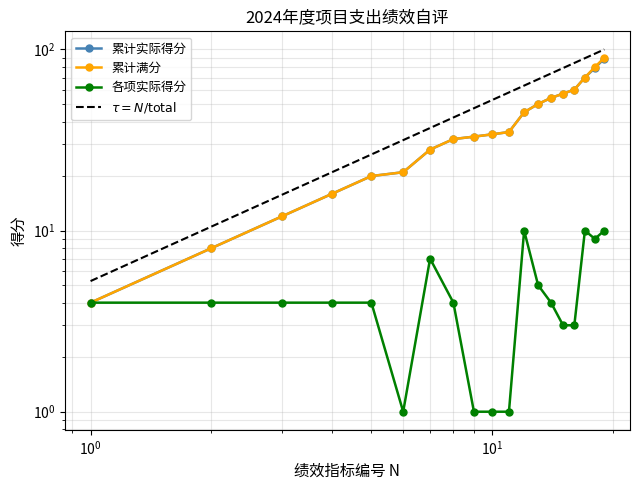

True or false: 累计满分 and 累计实际得分 intersect in this chart.

False